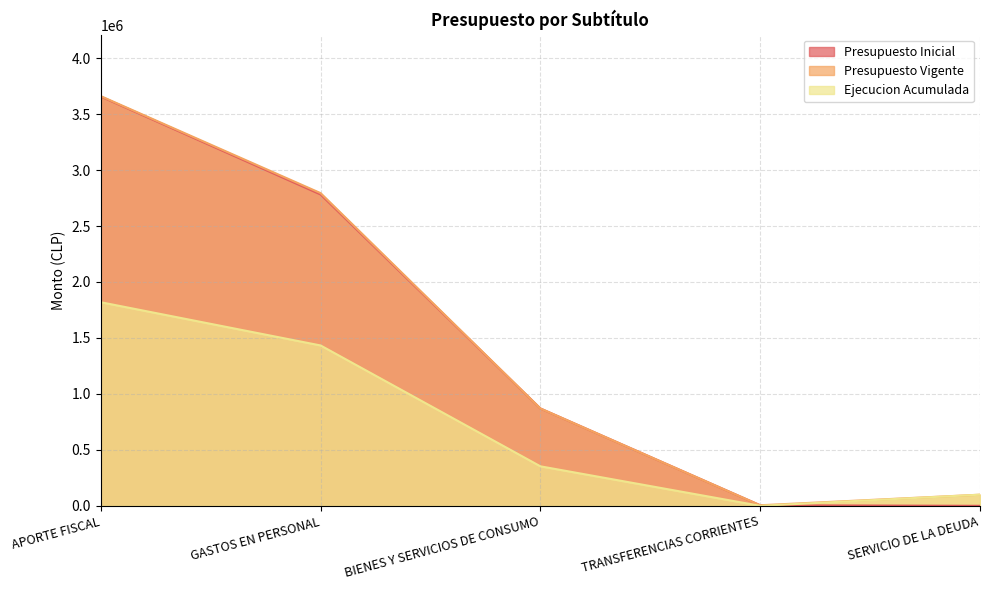

Where is Ejecucion Acumulada nearest to the value 909464?

GASTOS EN PERSONAL